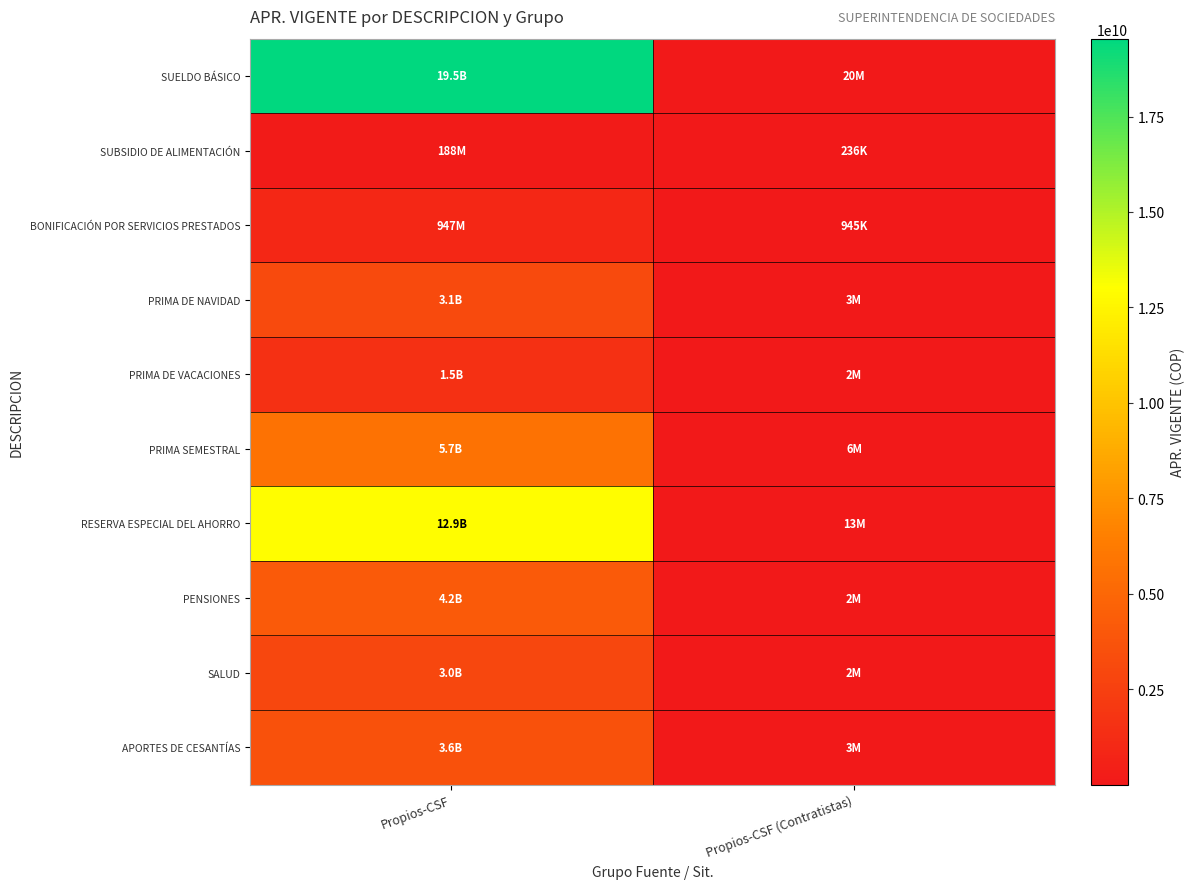

What is the spread (max minus min) of values at Propios-CSF (Contratistas)?

19395313